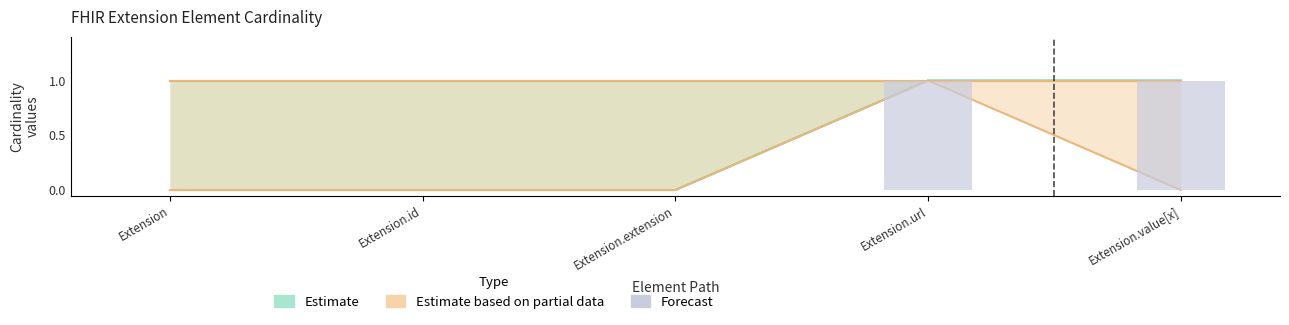

Reading right to left, extract all data points from this chart.

1	1	0	0	0